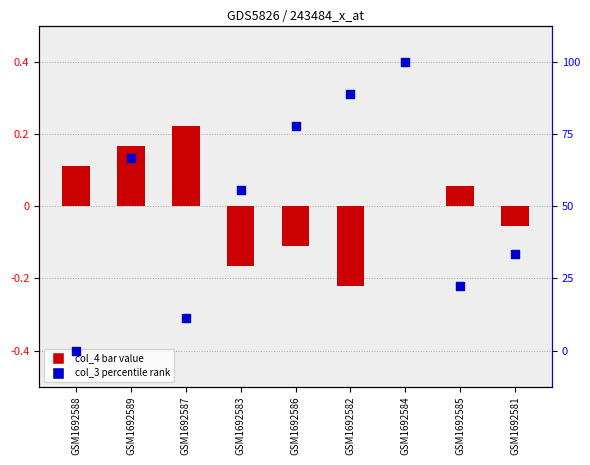

What is the total value across all series at GSM1692588?

0.1